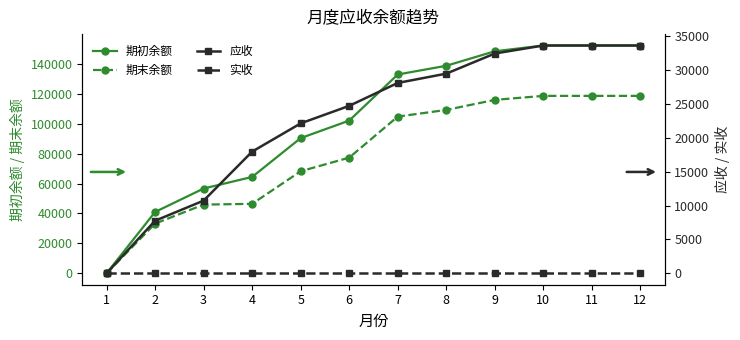

True or false: 期末余额 has more than 1 interior local peaks.

False